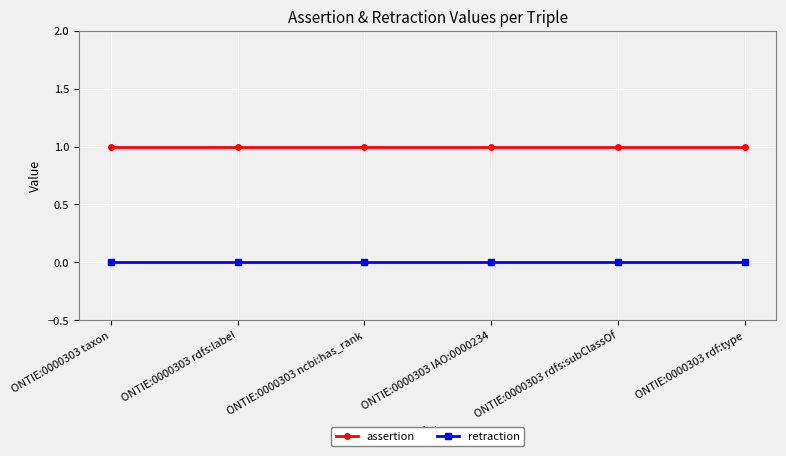

Reading left to right, transcribe all the data shown in this chart.

assertion: 1	1	1	1	1	1
retraction: 0	0	0	0	0	0